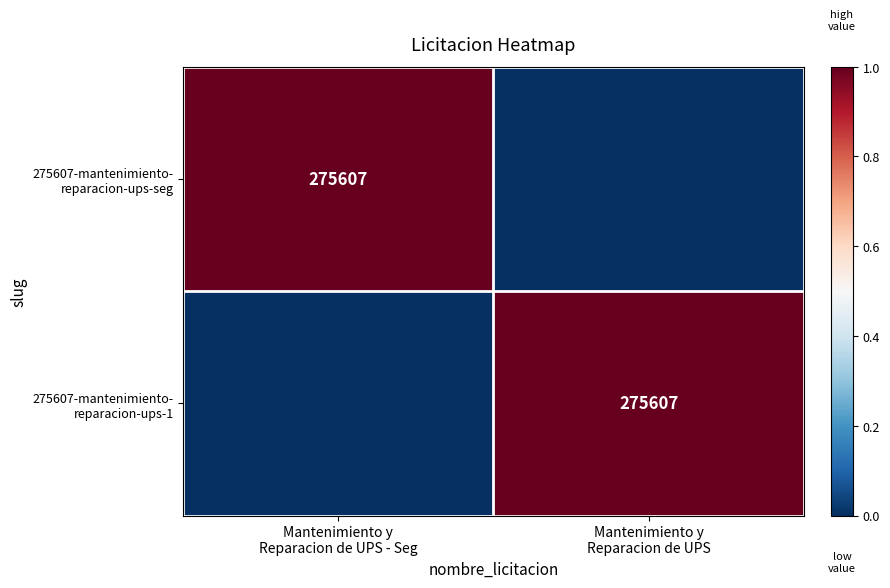

Is the value of 275607-mantenimiento- reparacion-ups-seg at Mantenimiento y Reparacion de UPS greater than the value of 275607-mantenimiento- reparacion-ups-1 at Mantenimiento y Reparacion de UPS - Seg?

No